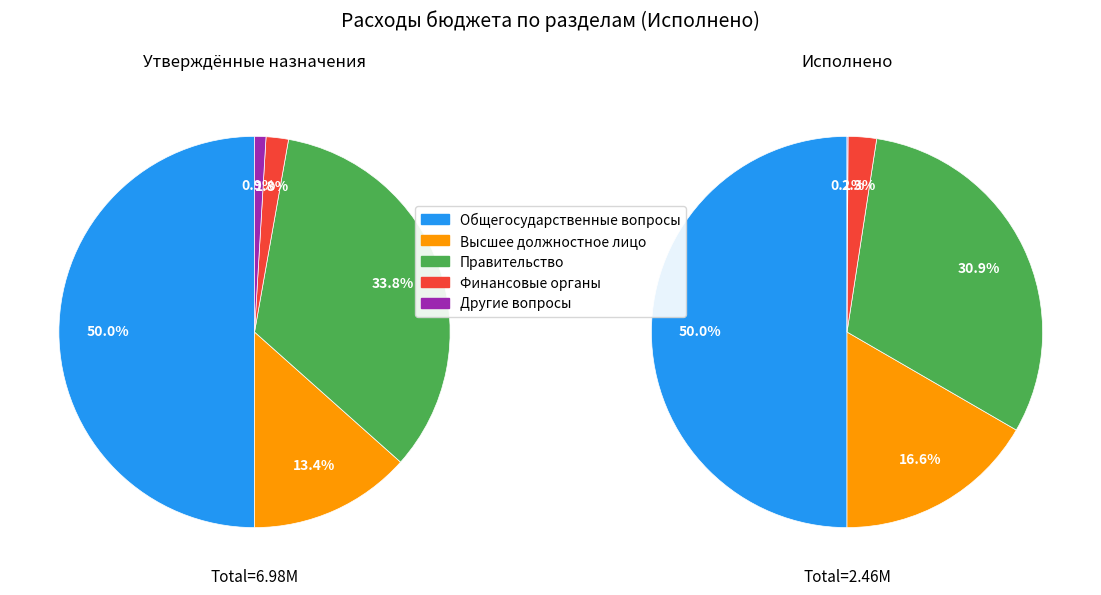

True or false: Обеспечение деятельности финансовых органов accounts for 2% of the total.

True